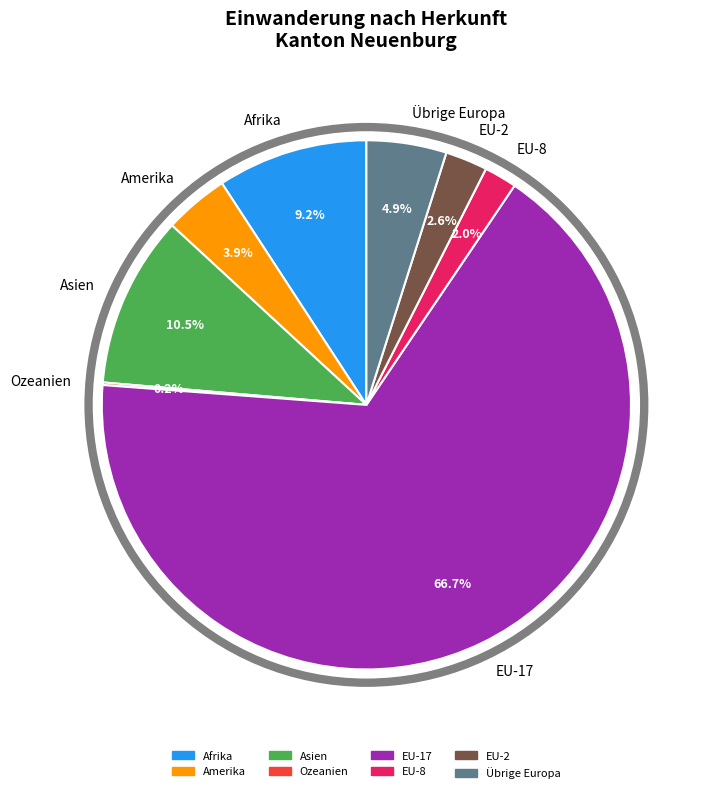

What percentage is NOT represented by EU-17?

33.3%